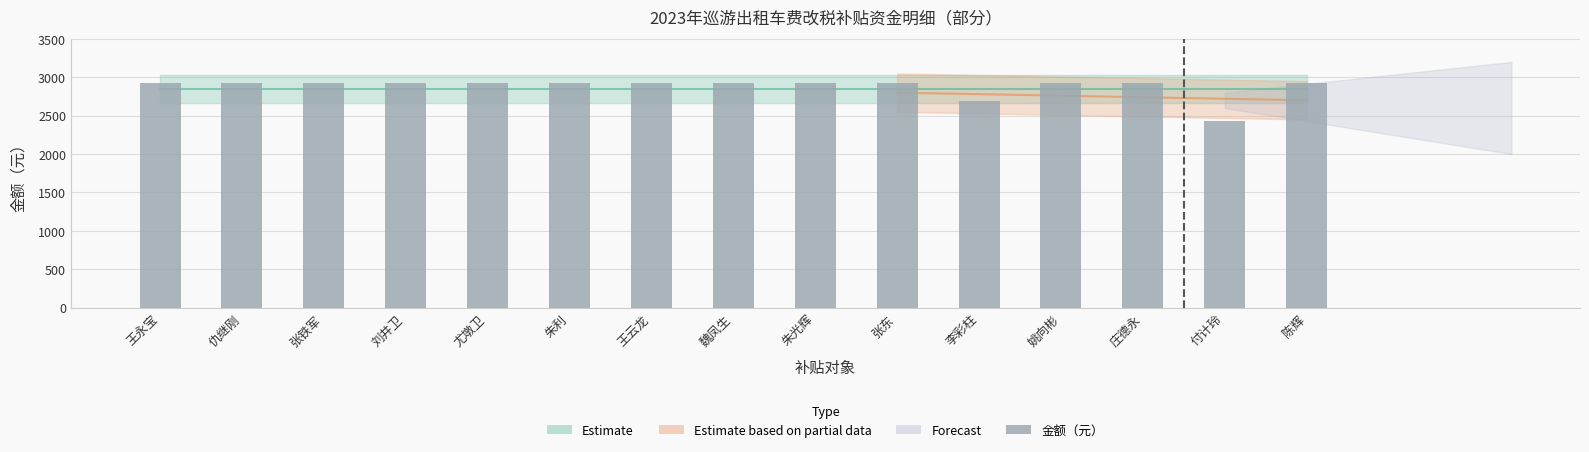

Rank the categories by value from lowest to highest.

付计玲, 李彩柱, 王永宝, 仇继刚, 张铁军, 刘井卫, 尤墩卫, 朱利, 王云龙, 魏凤生, 朱光辉, 张东, 姚向彬, 庄德永, 陈辉